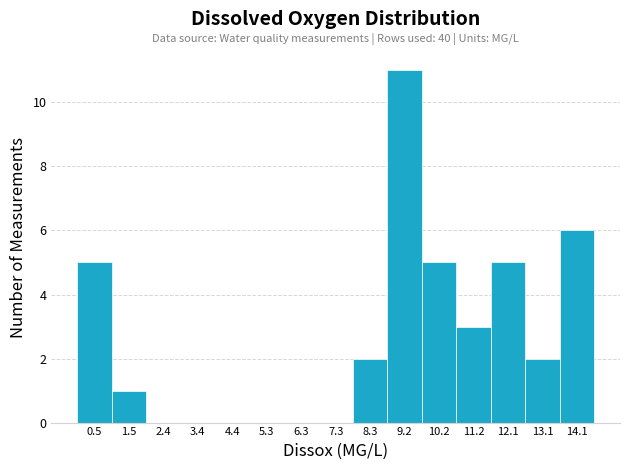

Over which range of the x-axis is the bar tallest?

8.74 to 9.71